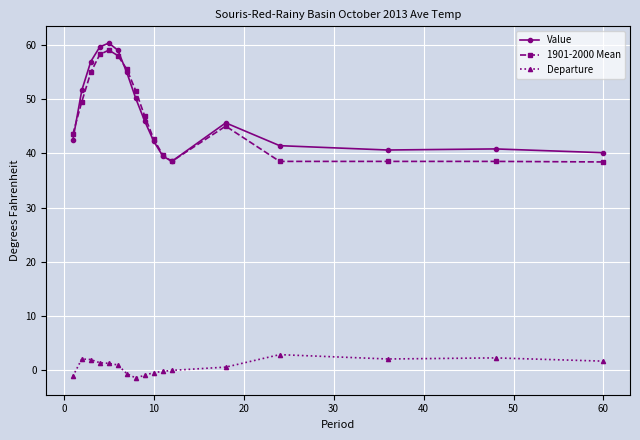

True or false: Departure and 1901-2000 Mean intersect in this chart.

False